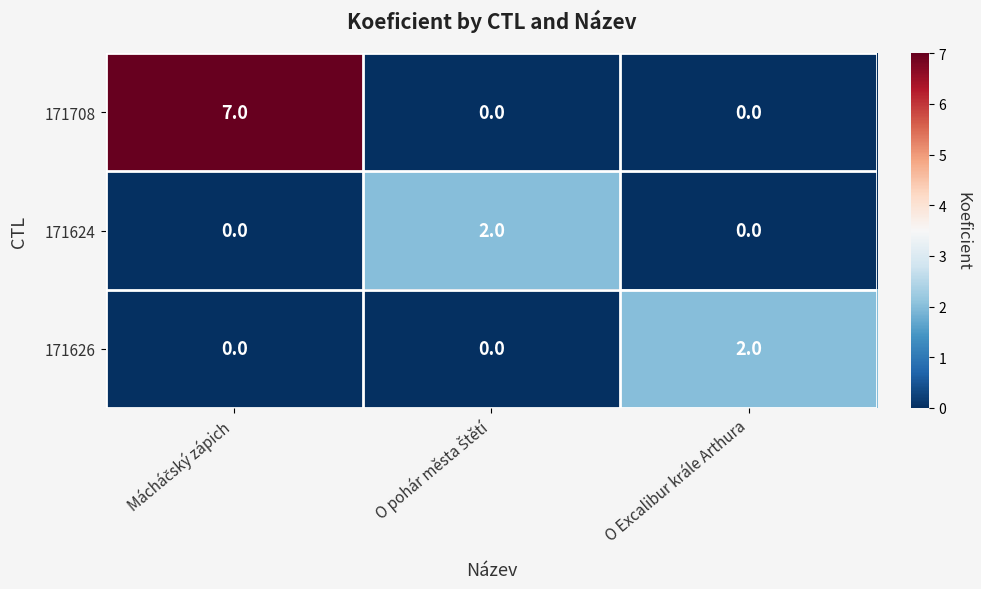

What is the maximum value for 171708?

7